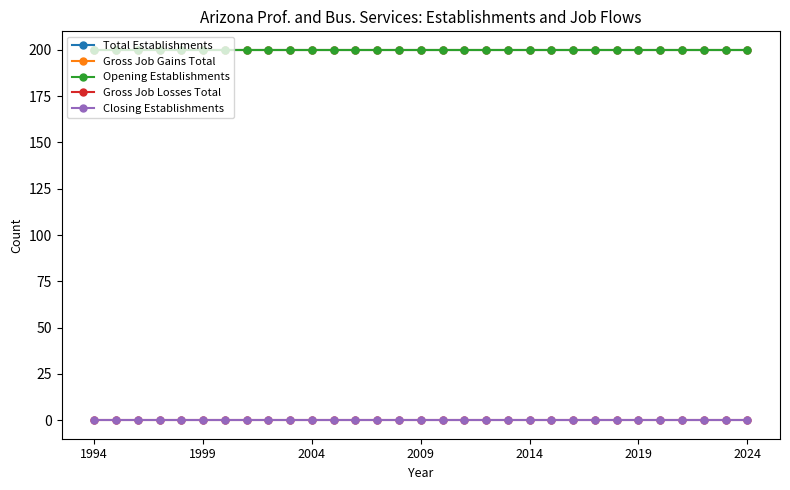

True or false: Gross Job Gains Total and Total Establishments intersect in this chart.

False